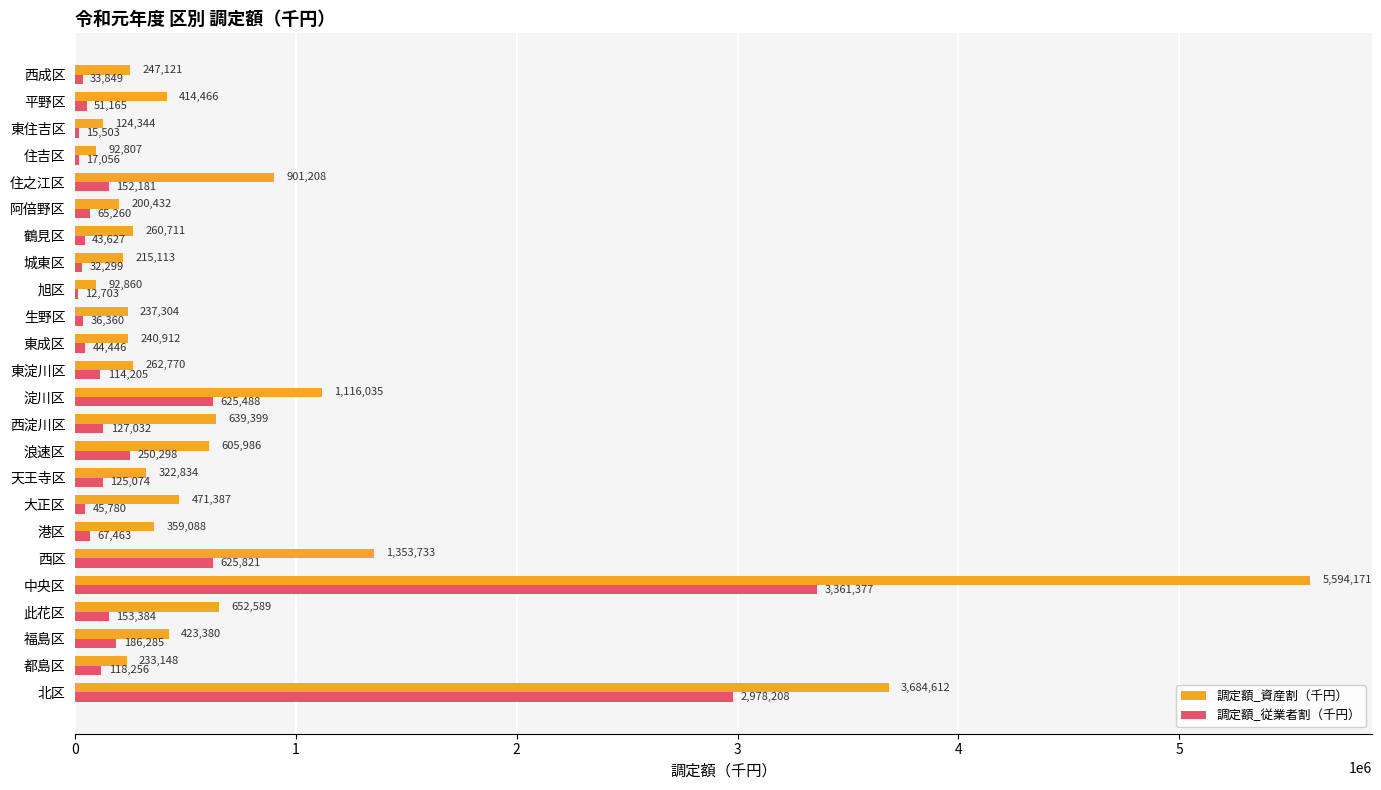

Is the value of 調定額_資産割（千円） at 北区 greater than the value of 調定額_従業者割（千円） at 此花区?

Yes